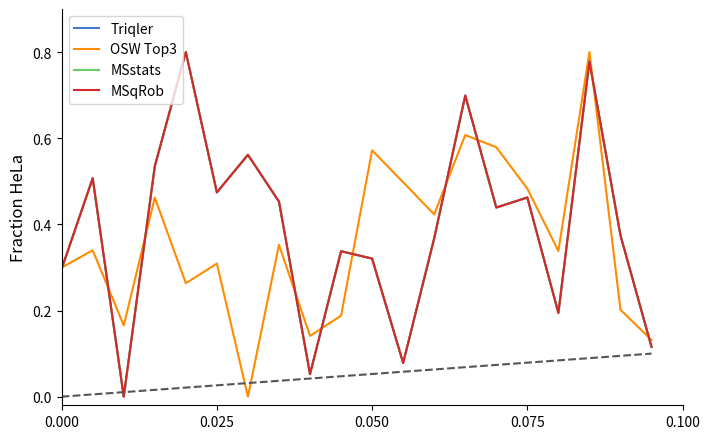

List the series in order of their peak value, highest first.

Triqler, OSW Top3, MSstats, MSqRob